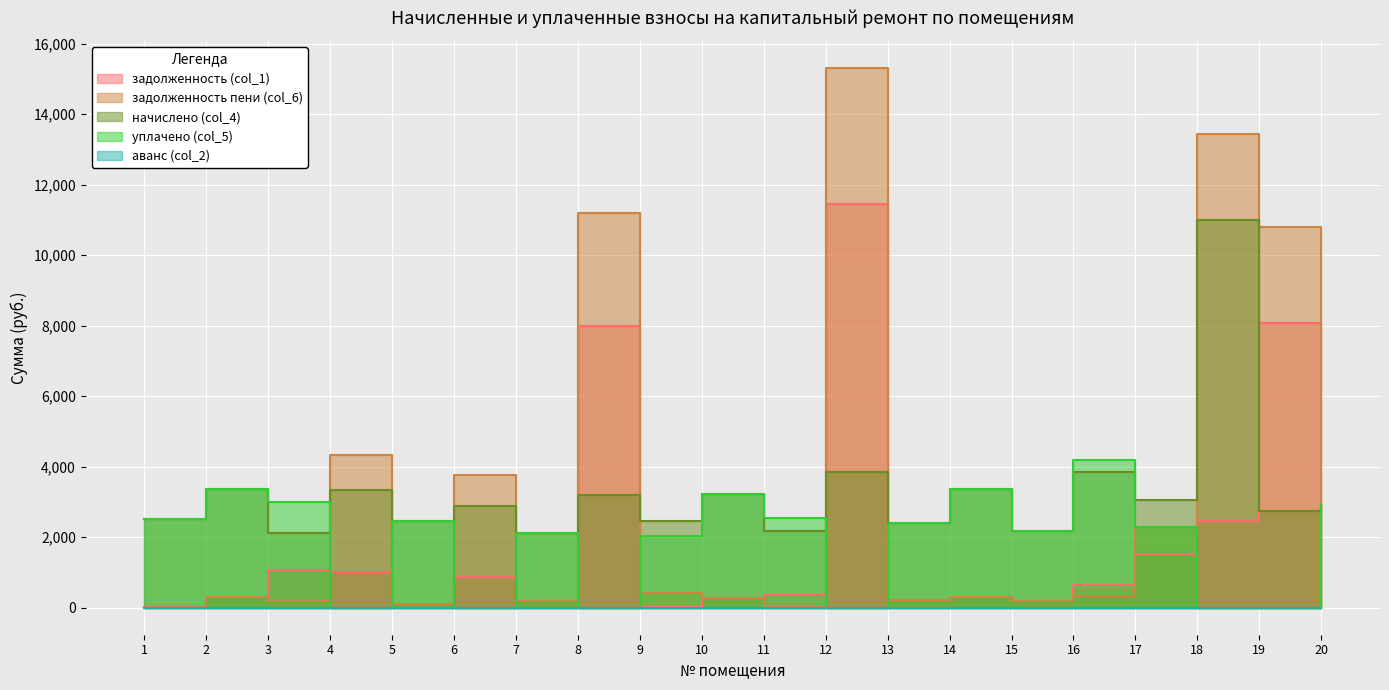

In задолженность (col_1), how many points are lower than both neighbors (excluding endpoints)?

5